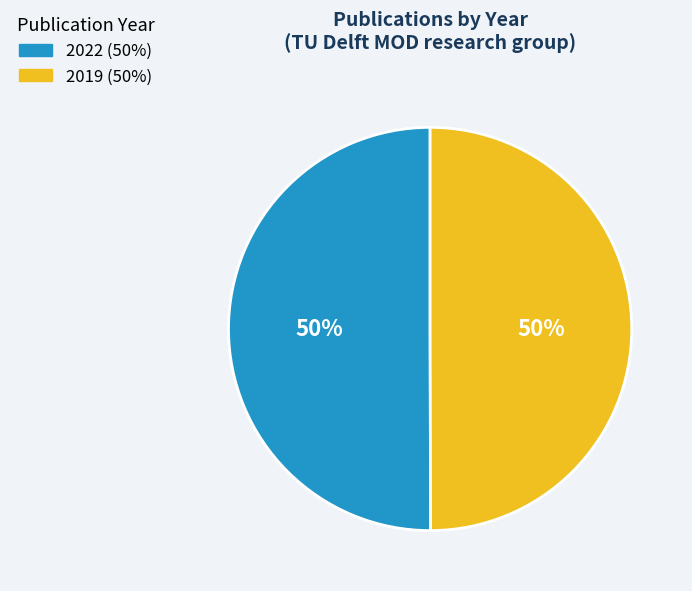

Approximately how many times larger is the value at 2022 compared to 2019?

1.0